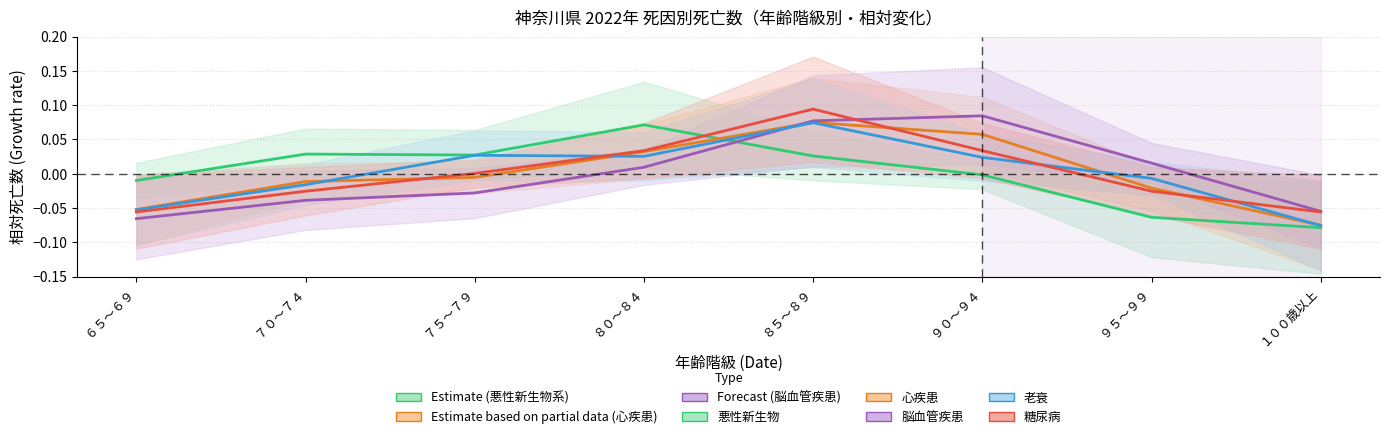

What is the minimum value shown in the chart?

-0.1